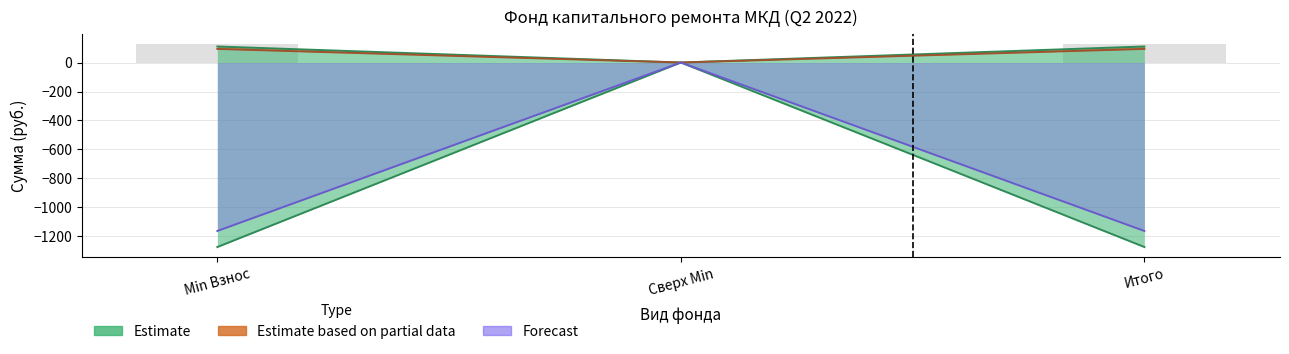

The взносов series shows 0.0 at Сверх Min. True or false?

True